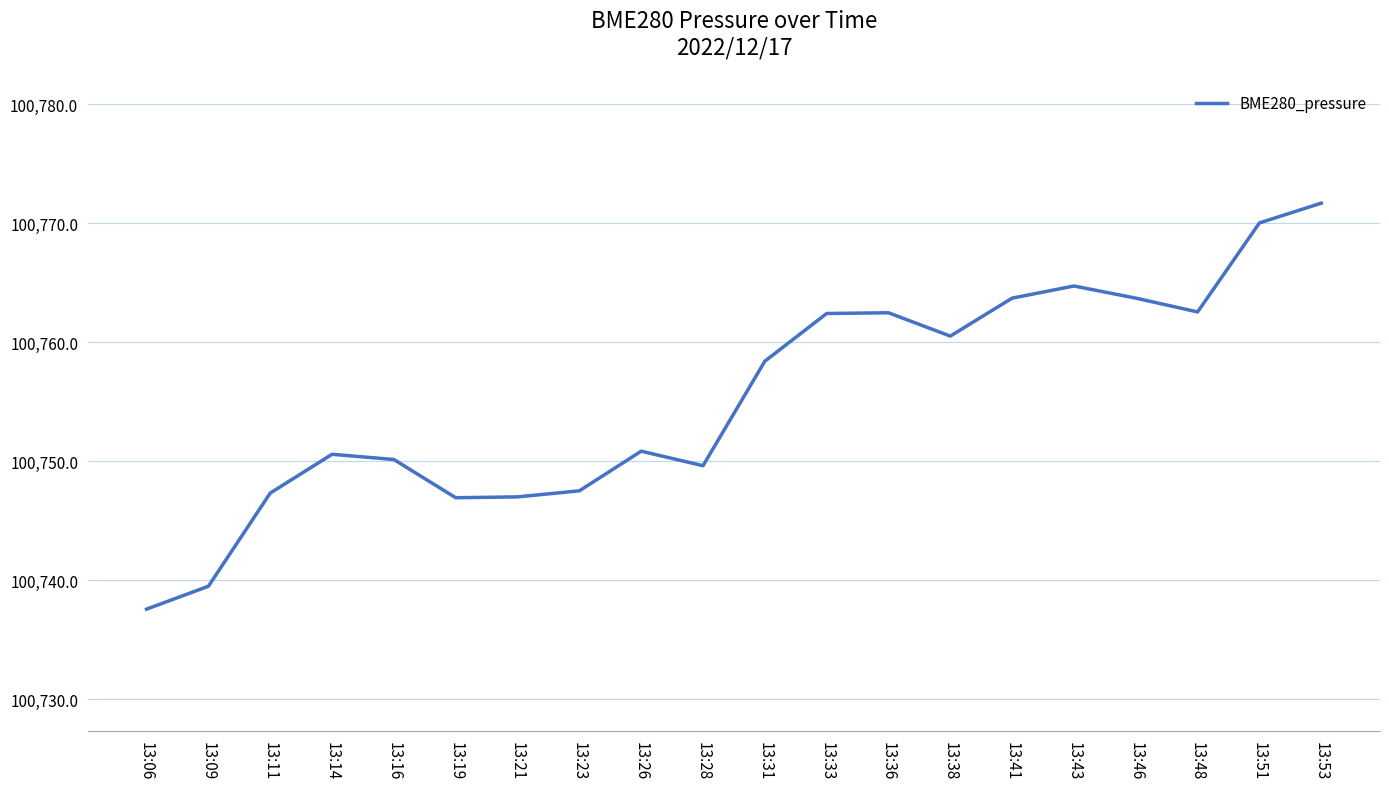

What is the approximate value at 13:46?

100763.7